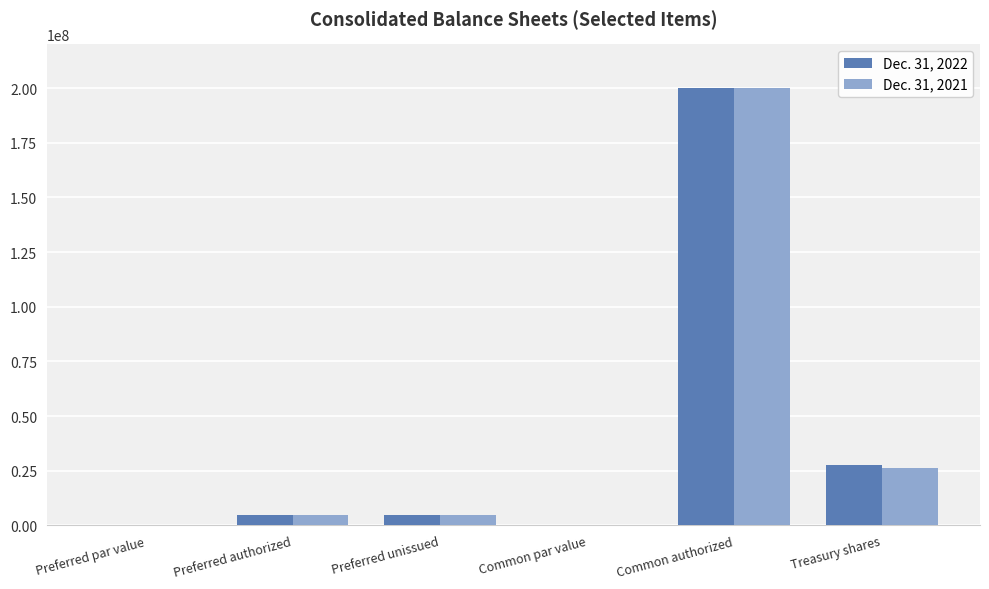

Is the value of Dec. 31, 2022 at Preferred unissued greater than the value of Dec. 31, 2021 at Common par value?

Yes